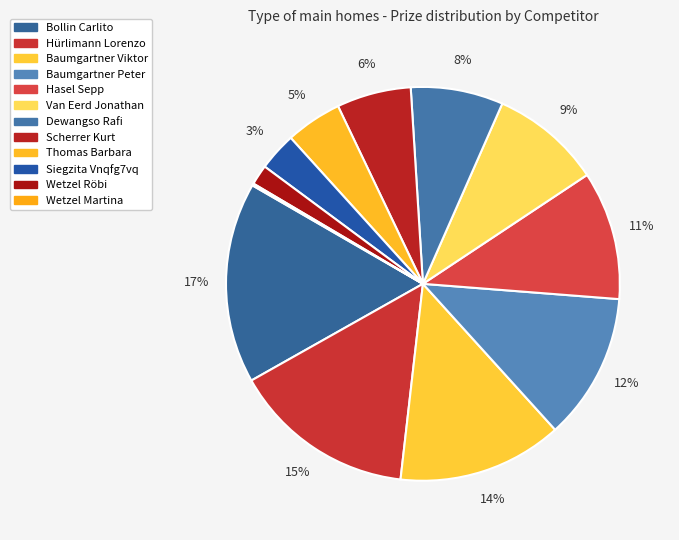

To the nearest percent, what percentage of the pie is Baumgartner Peter?

12%